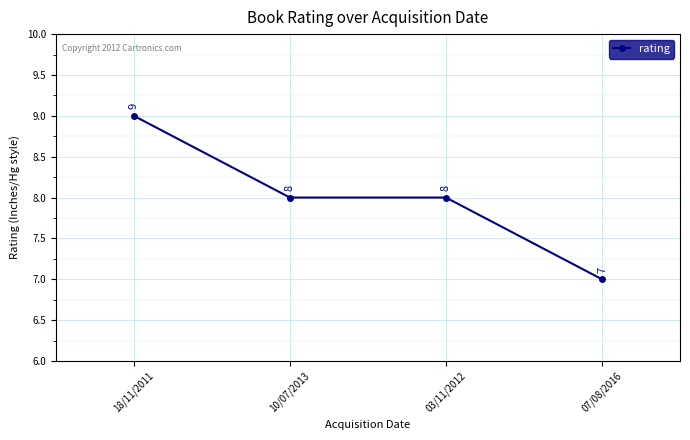

What is the difference between the second highest and minimum values?

1